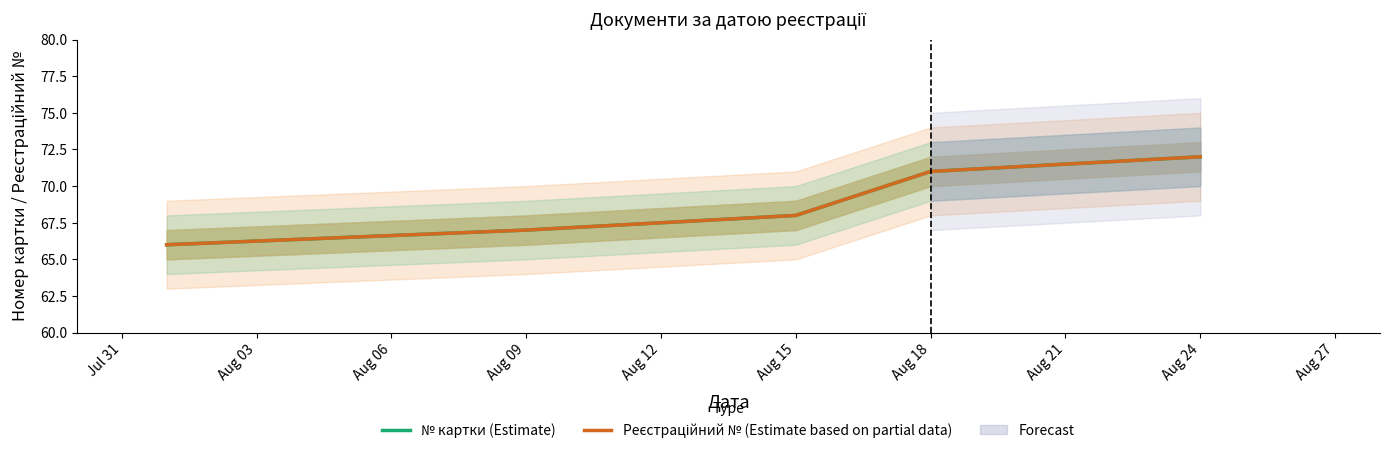

What are all the series names shown in the legend?

№ картки (Estimate), Реєстраційний № (Estimate based on partial data)